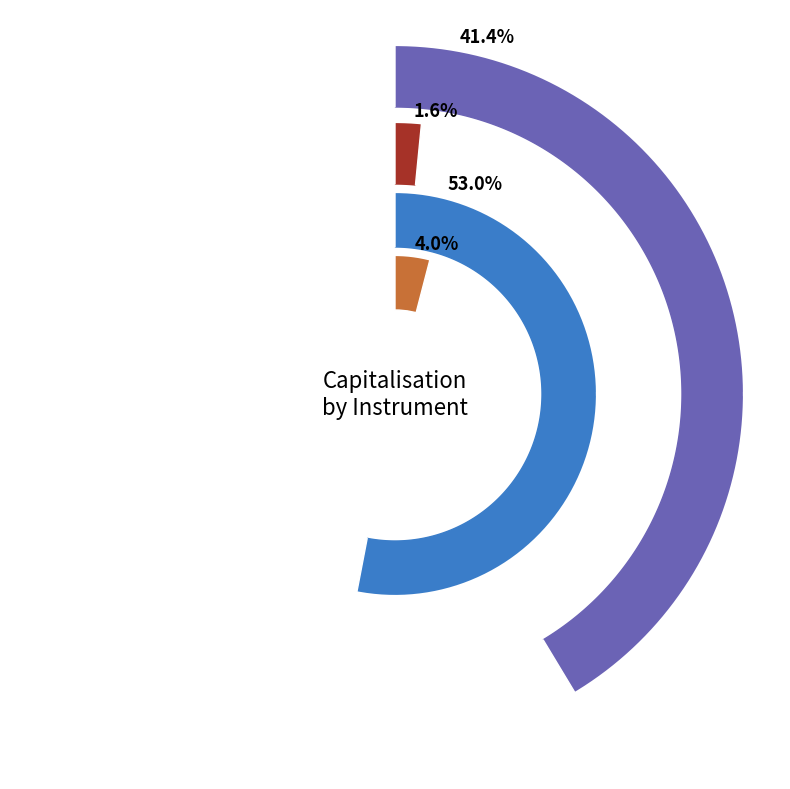

Does Discovery Ltd represent more than half of the total?

No